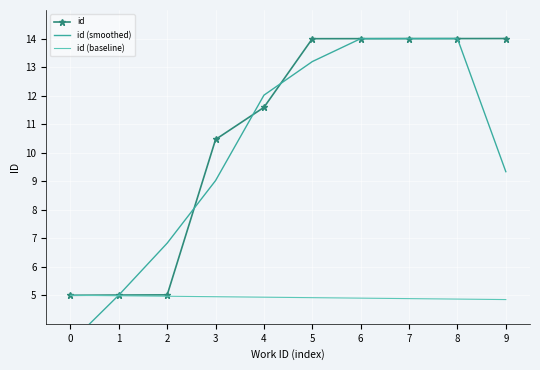

How many lines are shown in the chart?

3